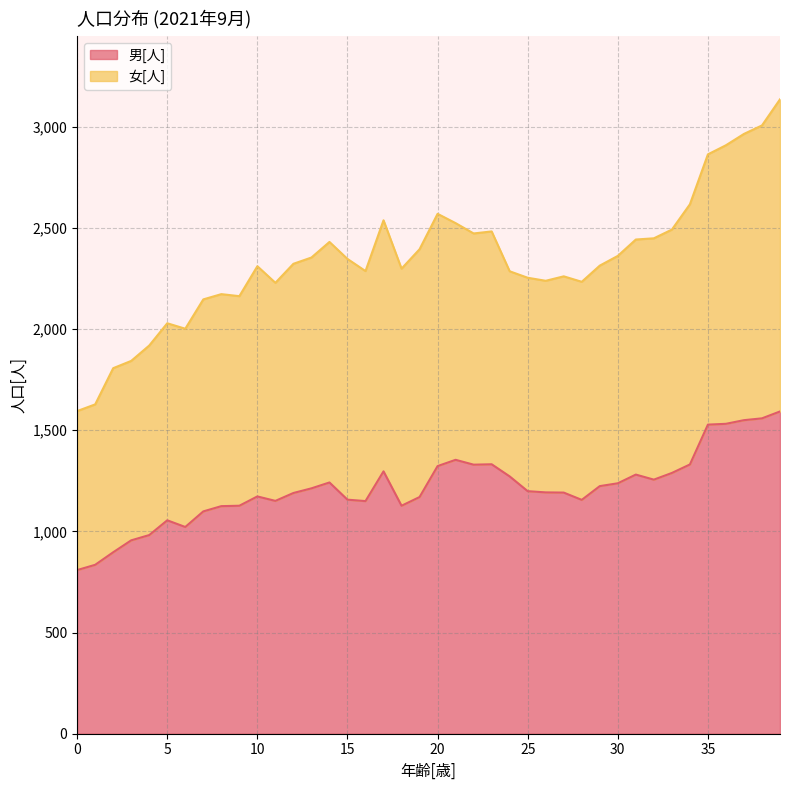

What is the maximum value for 男[人]?

1593